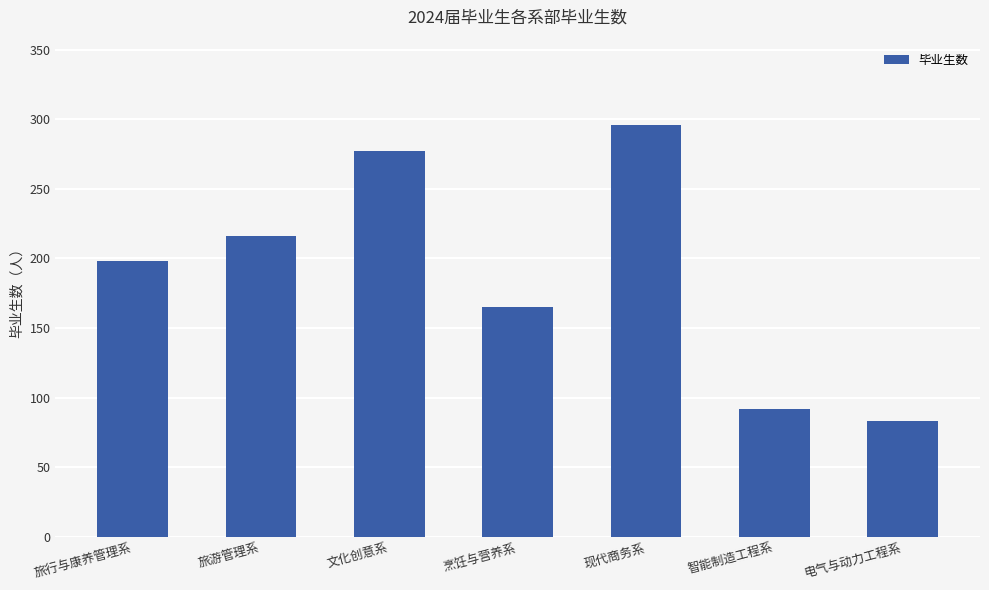

What is the average value?

190